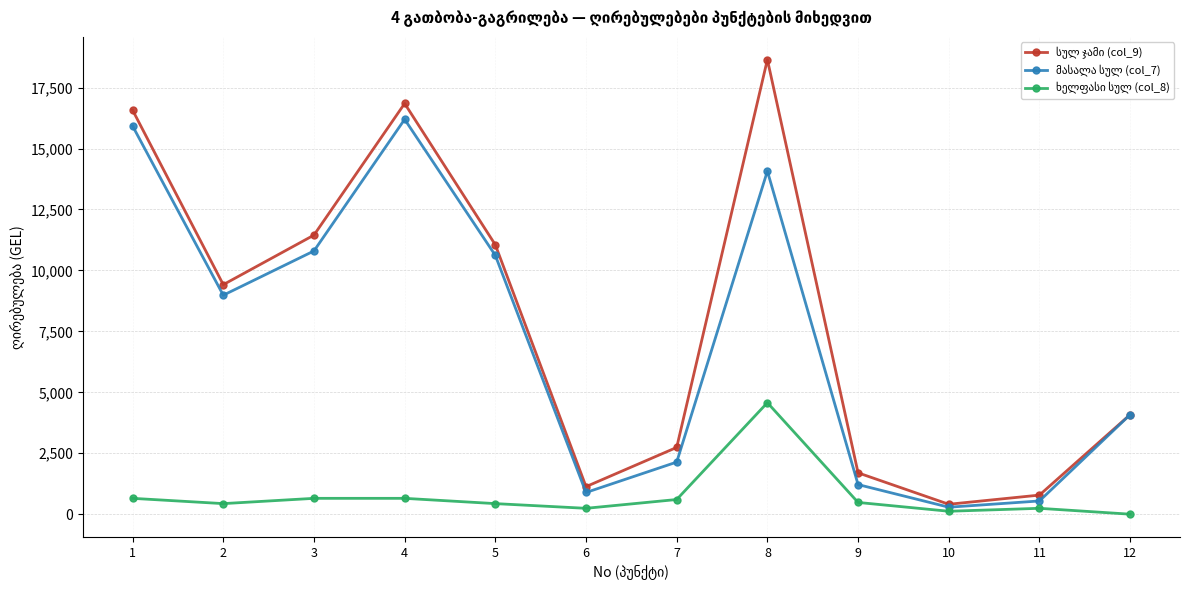

At which category is the sum across all series the highest?

8